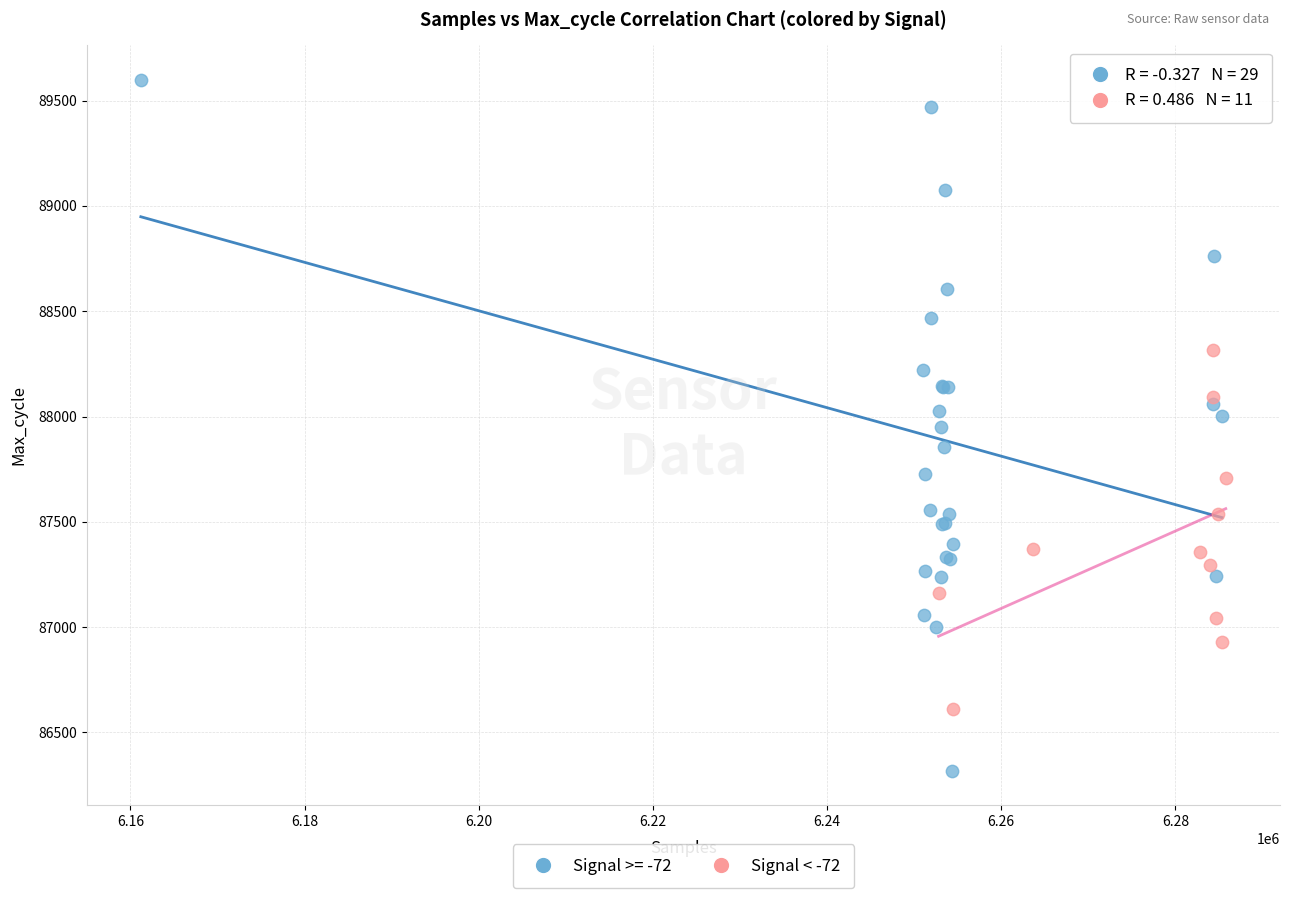

Which series reaches the maximum Y coordinate?

Signal >= -72